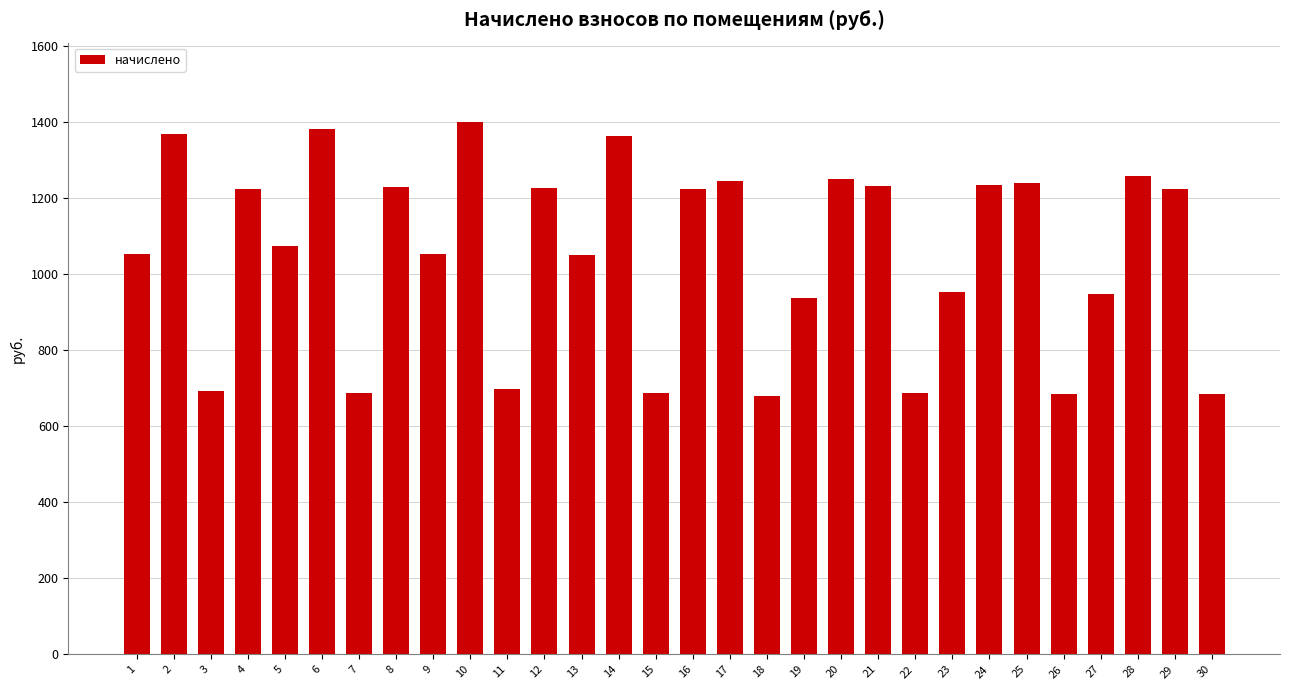

What is the value of the 22nd bar from the left?

687.0